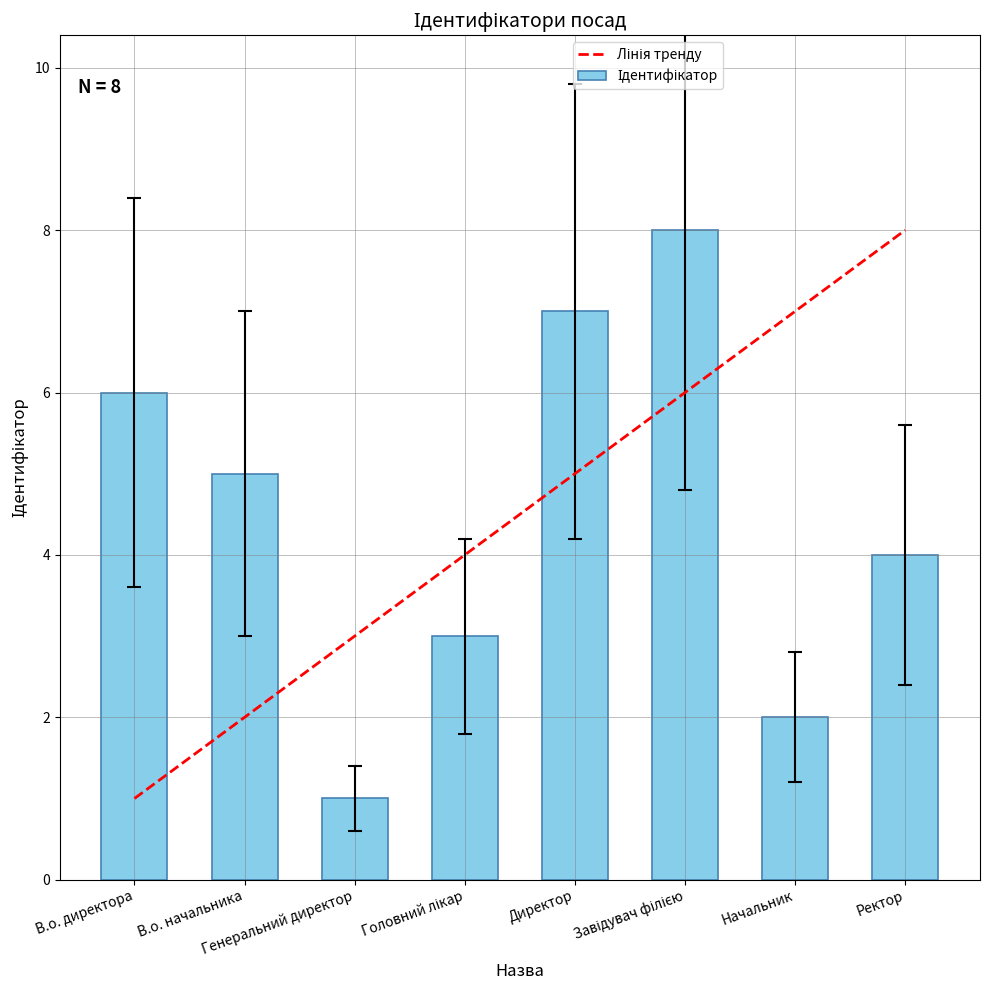

What is the difference between the maximum and second lowest values?

6